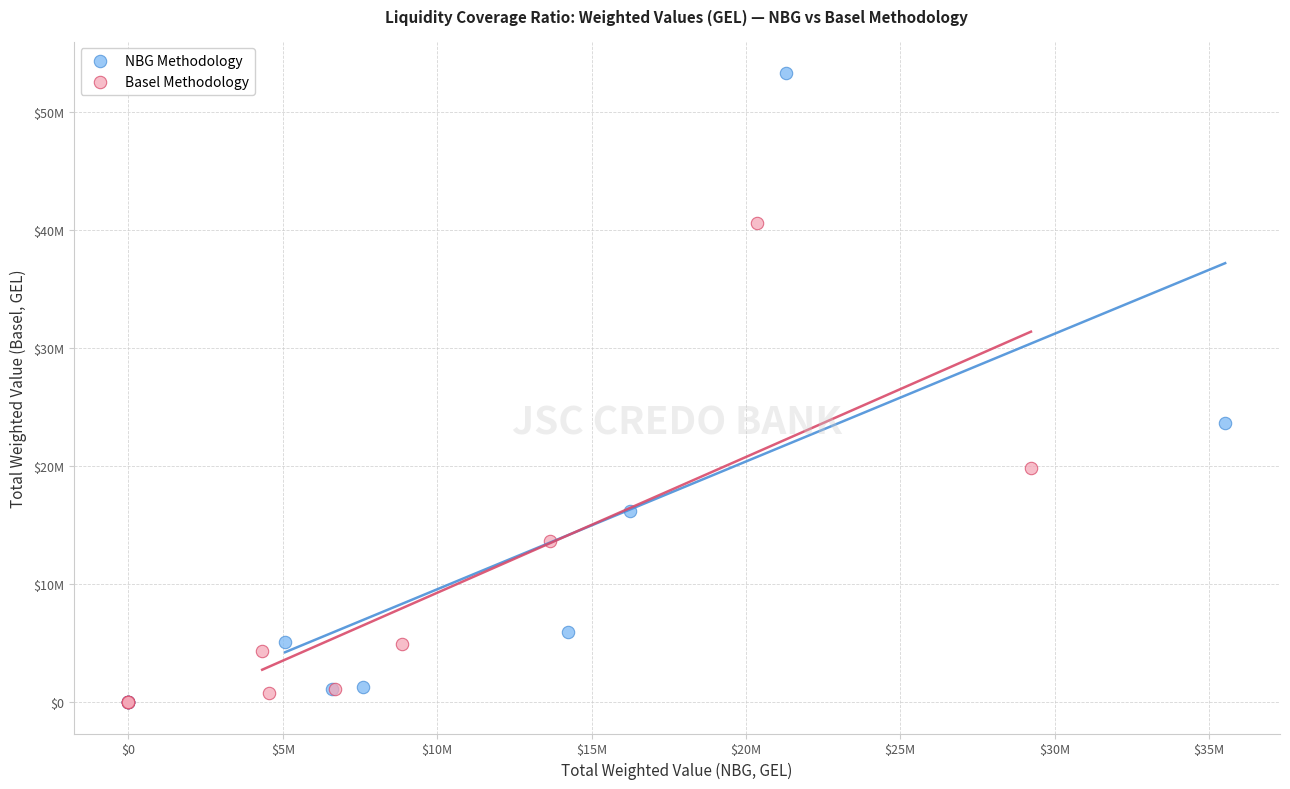

What are all the series names shown in the legend?

NBG Methodology, Basel Methodology